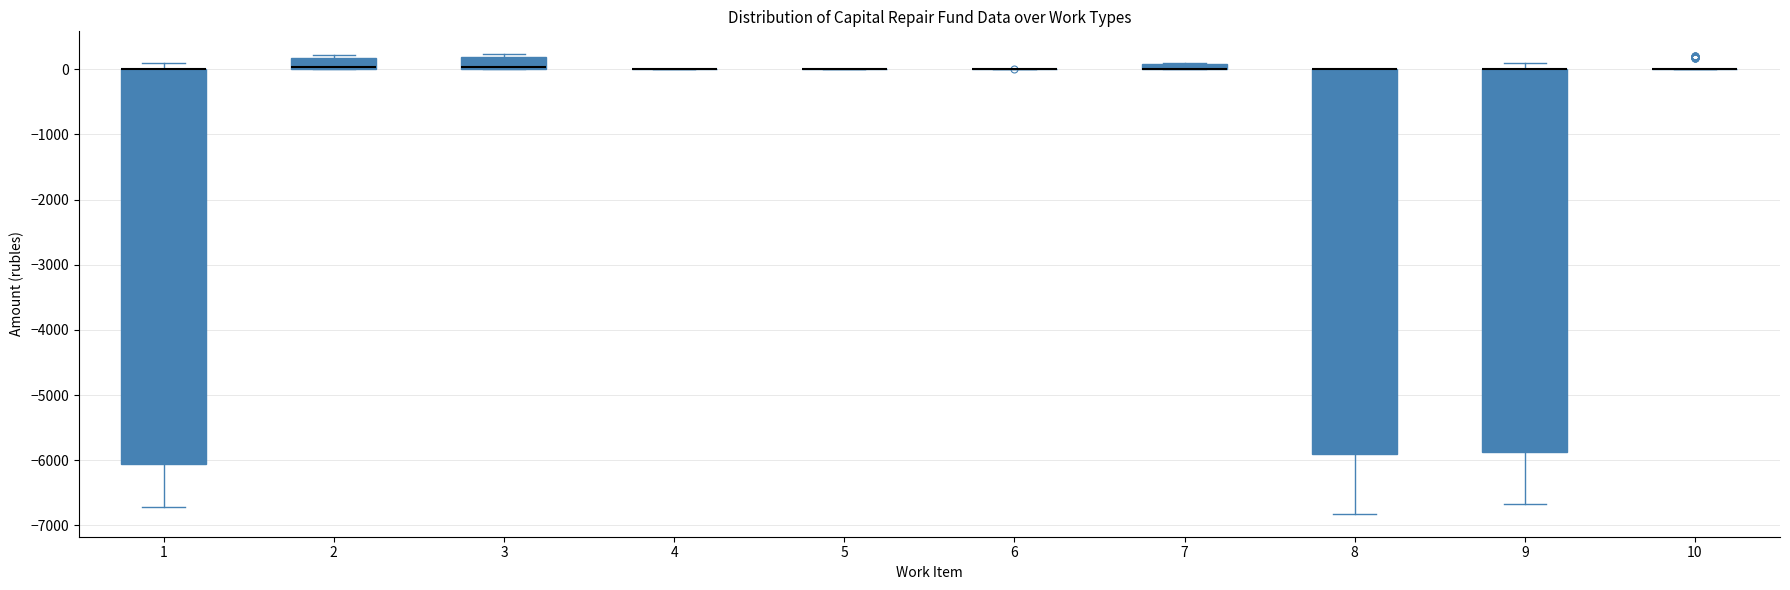

Which box is the tallest, from its lower edge to its upper edge?

1